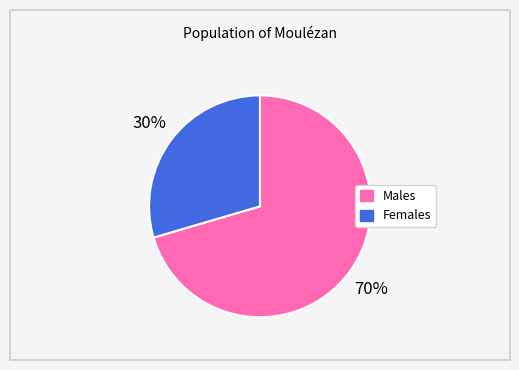

How many slices are in this pie chart?

2